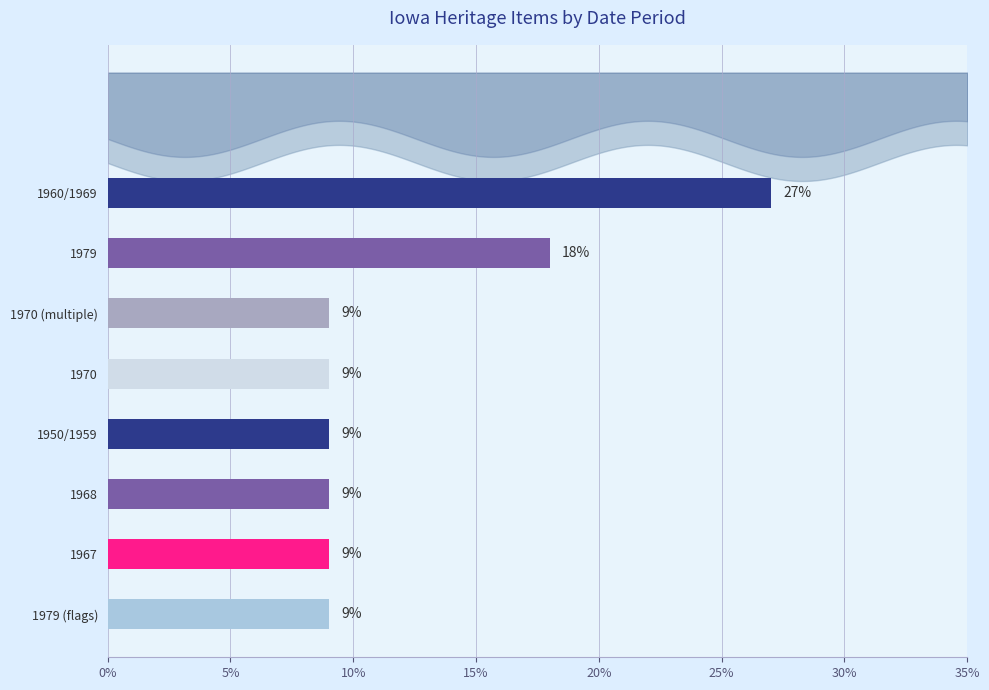

How many values exceed 9?

2